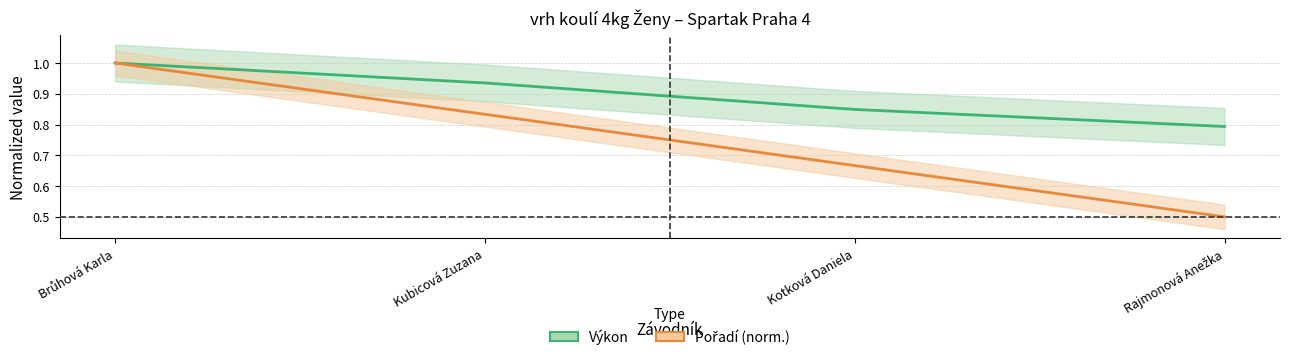

True or false: Výkon has a value of 0.6 at Kotková Daniela.

False